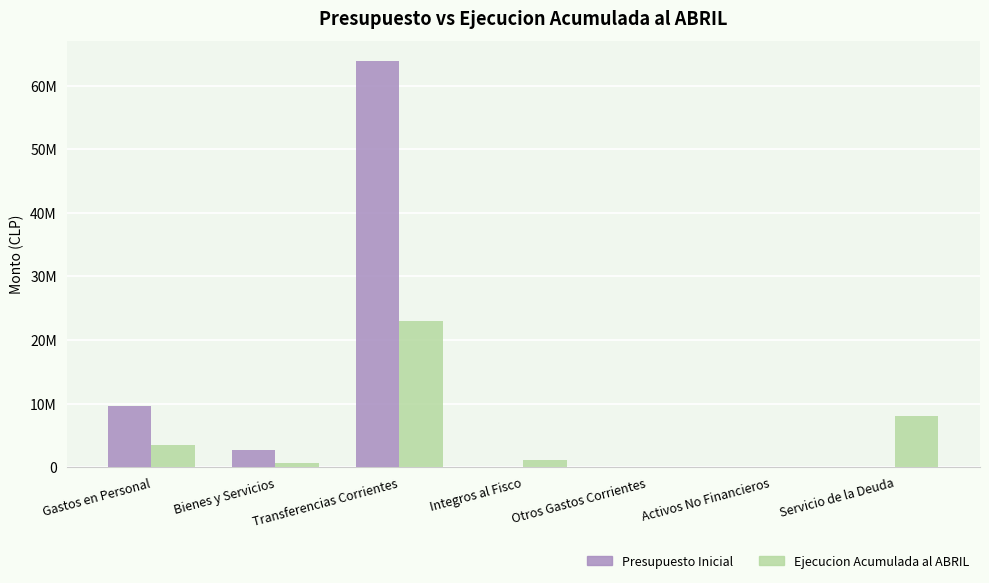

Is it true that Ejecucion Acumulada al ABRIL equals 8035692 at Servicio de la Deuda?

True